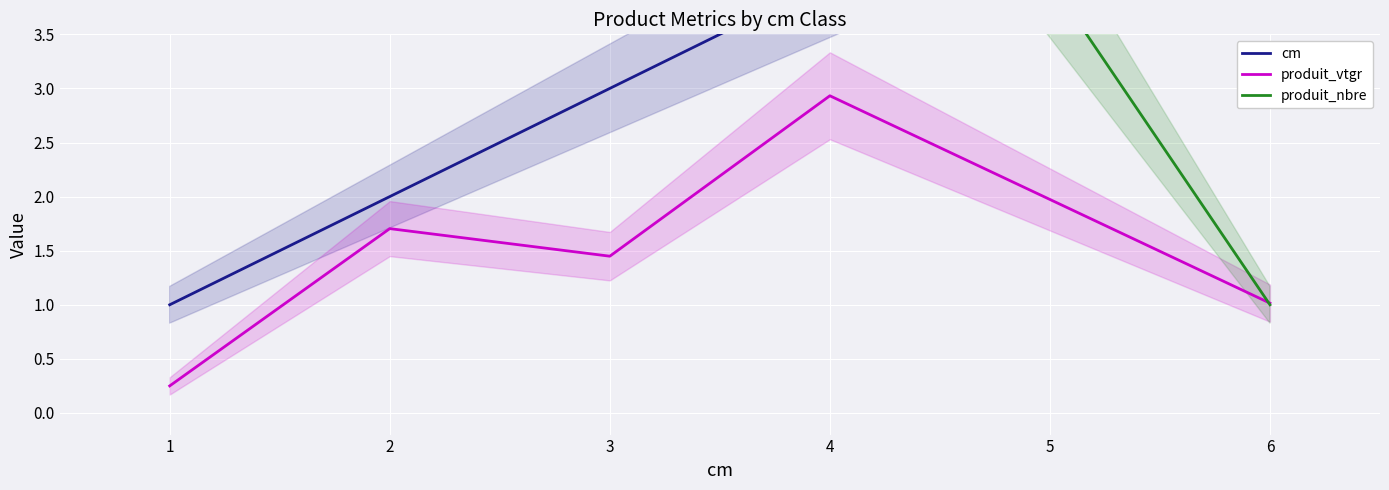

Count the produit_nbre values in the range 7 to 11.

3